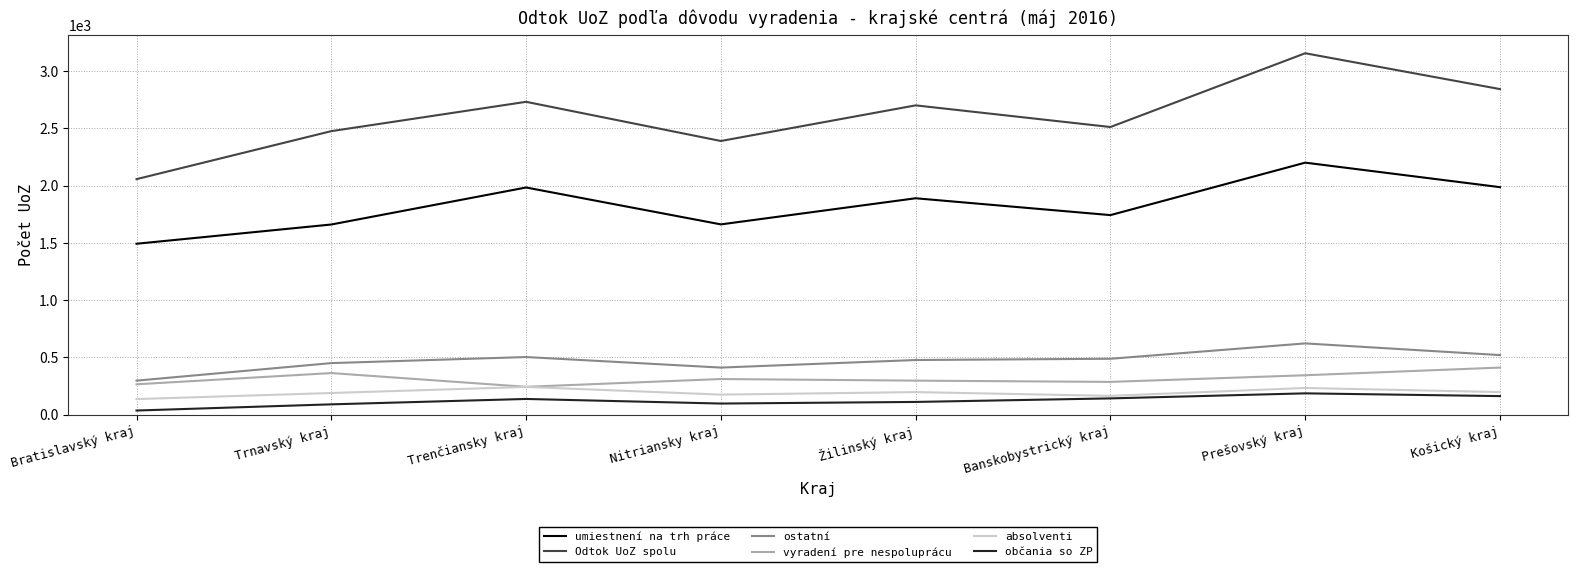

Count the number of data series in this chart.

6